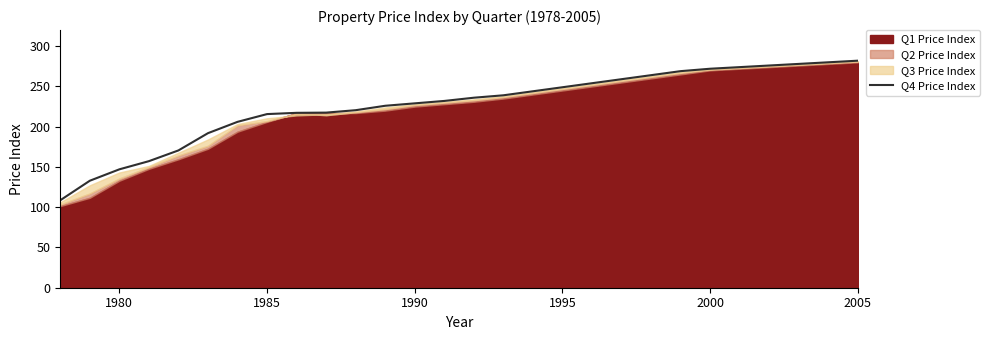

Does the chart display data point markers on the line(s)?

No